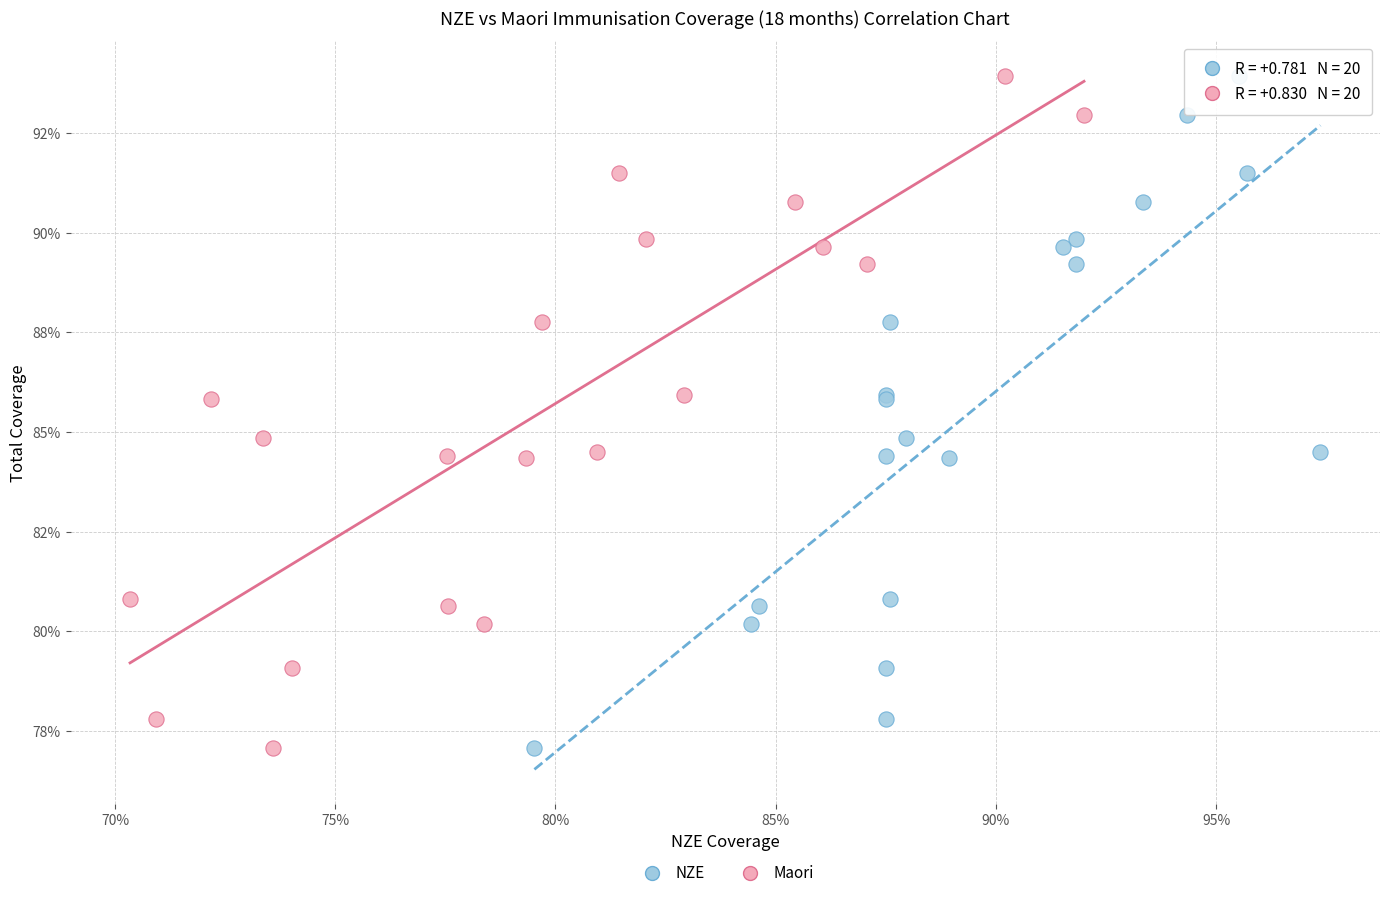

What are all the series names shown in the legend?

NZE, Maori